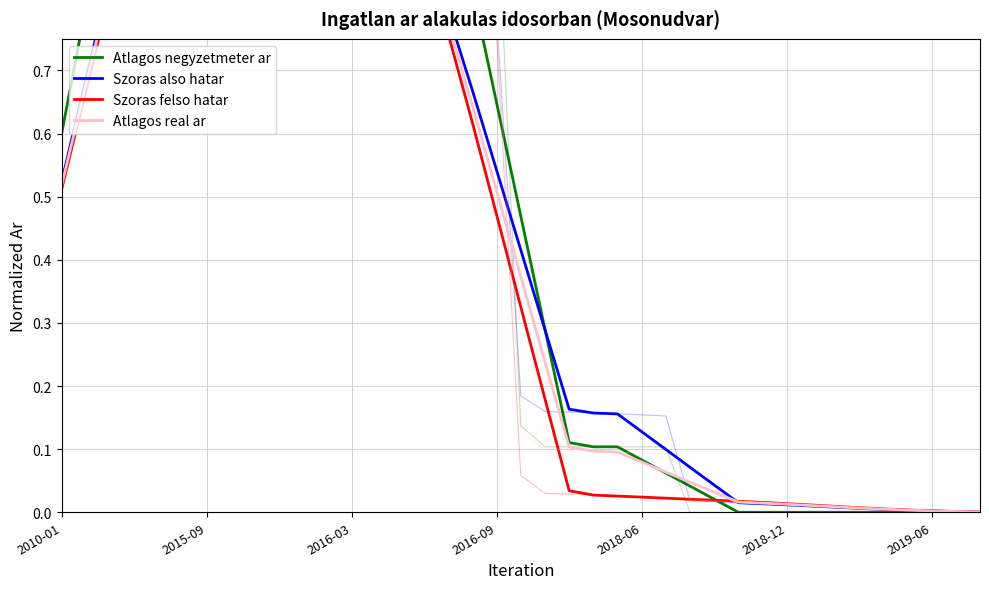

What is the average value of the Atlagos negyzetmeter ar series?

0.5